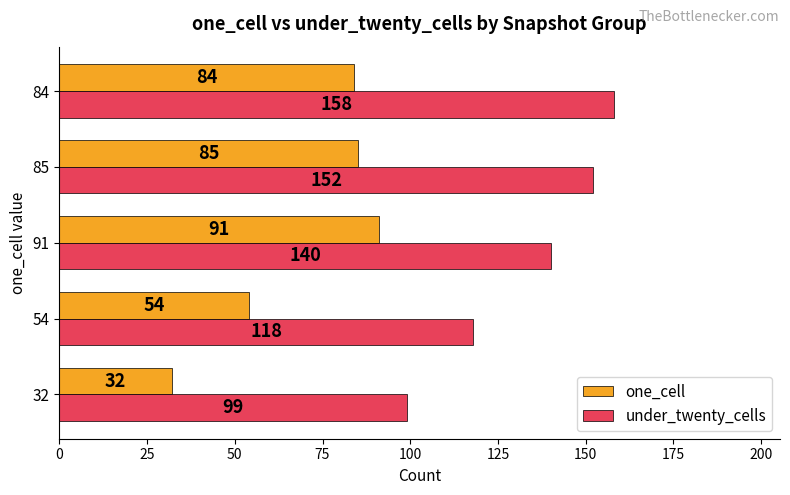

What is the lowest value of the under_twenty_cells series?

99